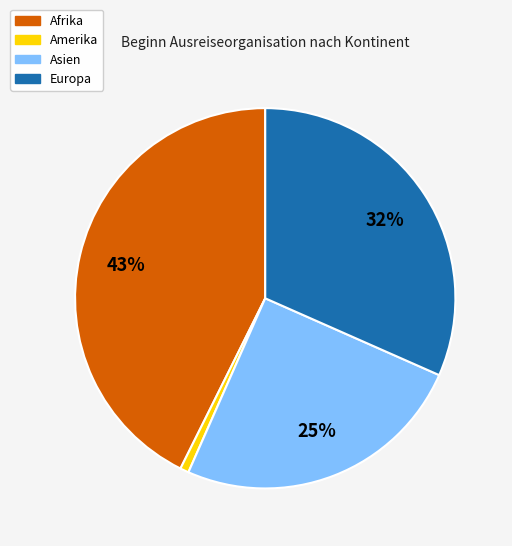

To the nearest percent, what is the difference between the largest and smallest slice percentages?

42%